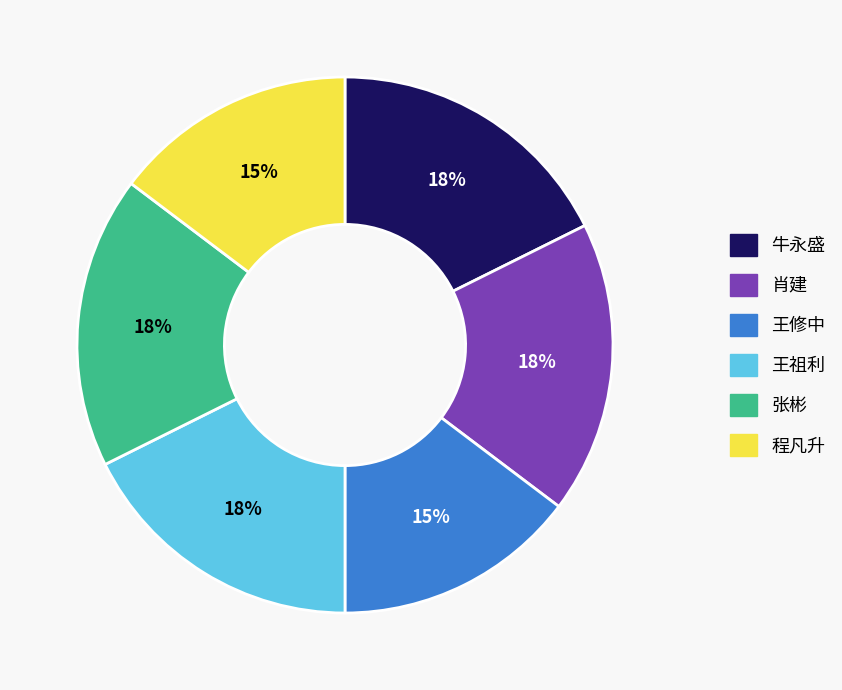

Between 王修中 and 王祖利, which is larger?

王祖利